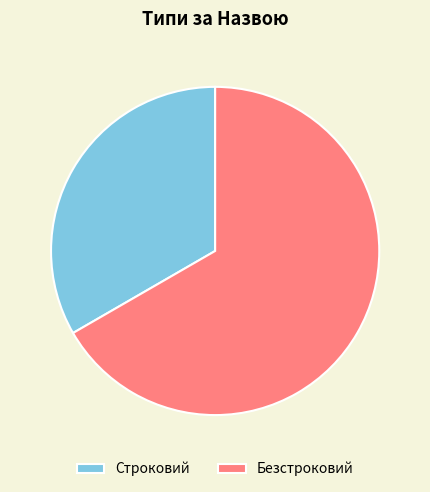

How many slices are in this pie chart?

2